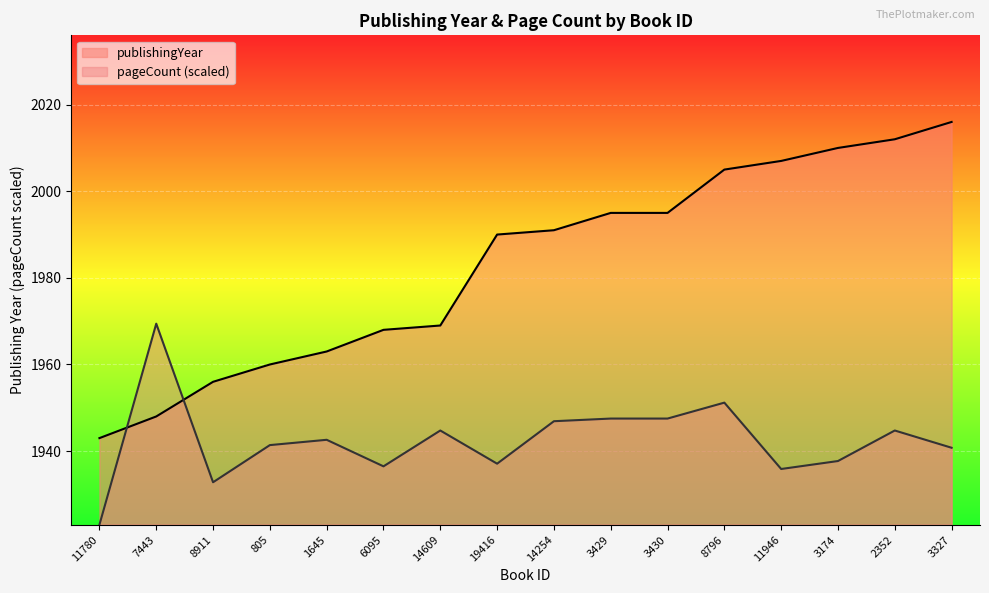

What is the label of the 15th point from the left?

2352